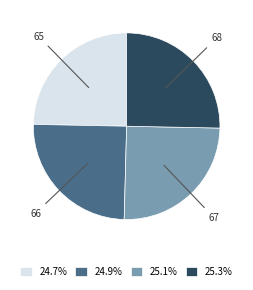

Is there any slice that represents more than half of the pie?

No